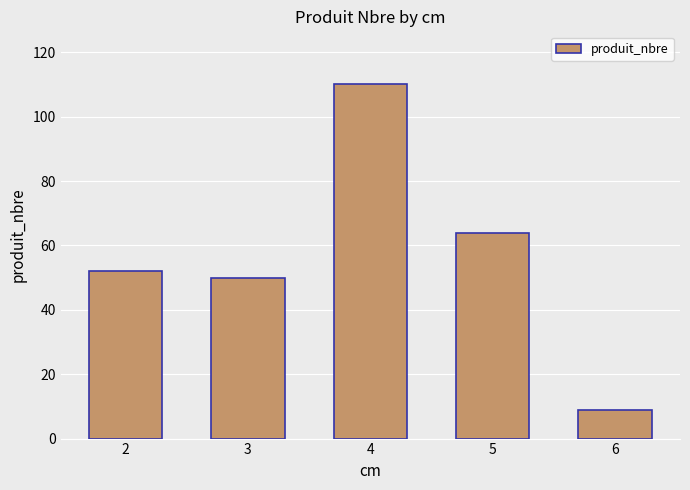

Reading right to left, transcribe all the data shown in this chart.

9	64	110	50	52